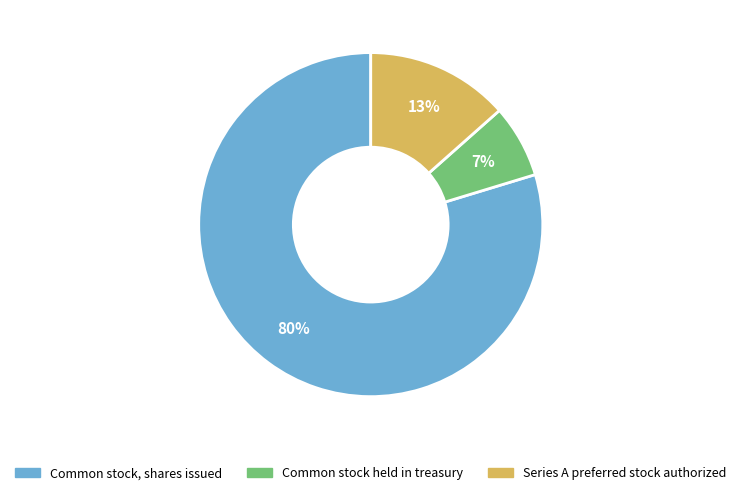

Count the number of slices in the pie.

3